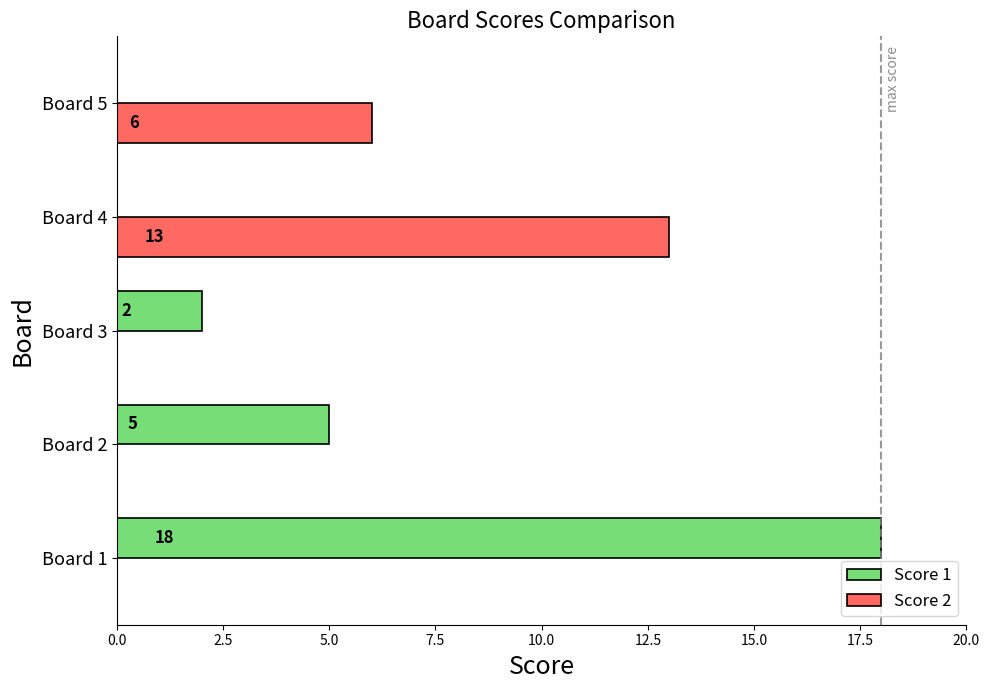

Between Board 3 and Board 5, which series saw the biggest shift?

Score 2